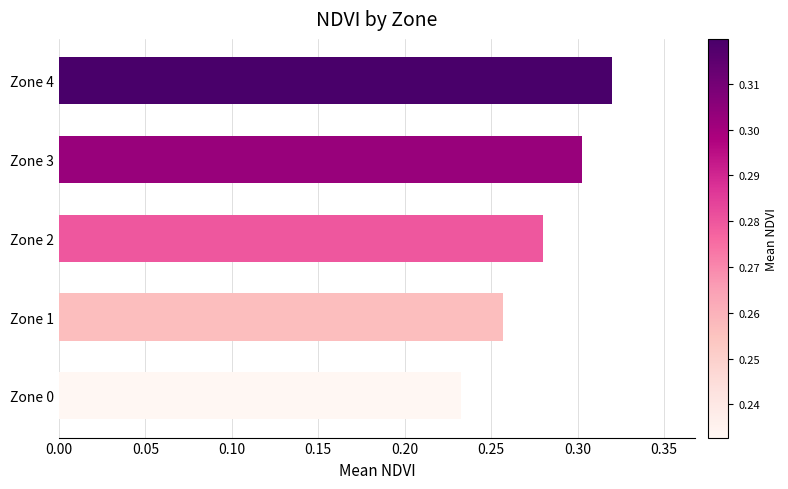

The chart shows a value of 0.3 at Zone 4. True or false?

True